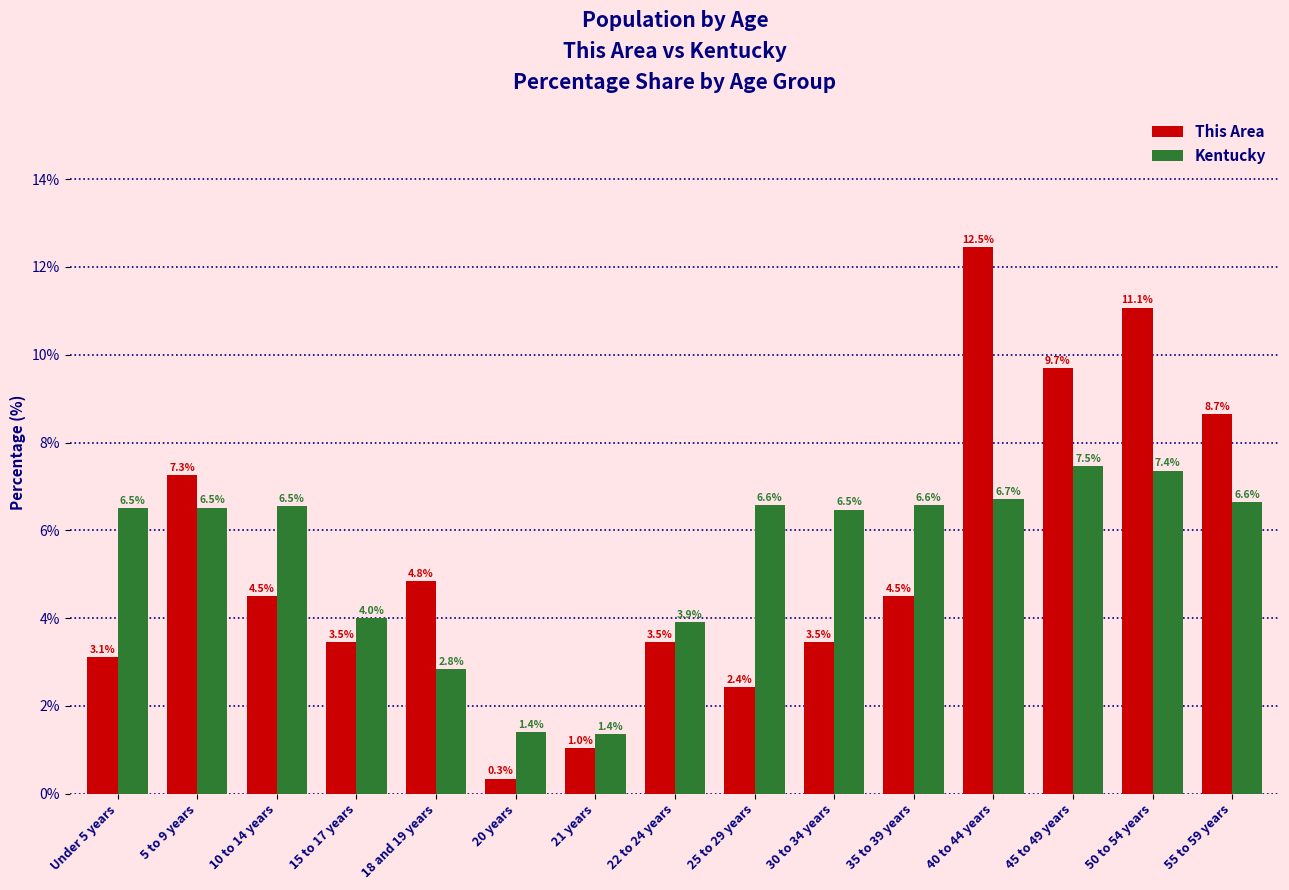

What is the value of the Kentucky bar at the 13th from the left?

7.5